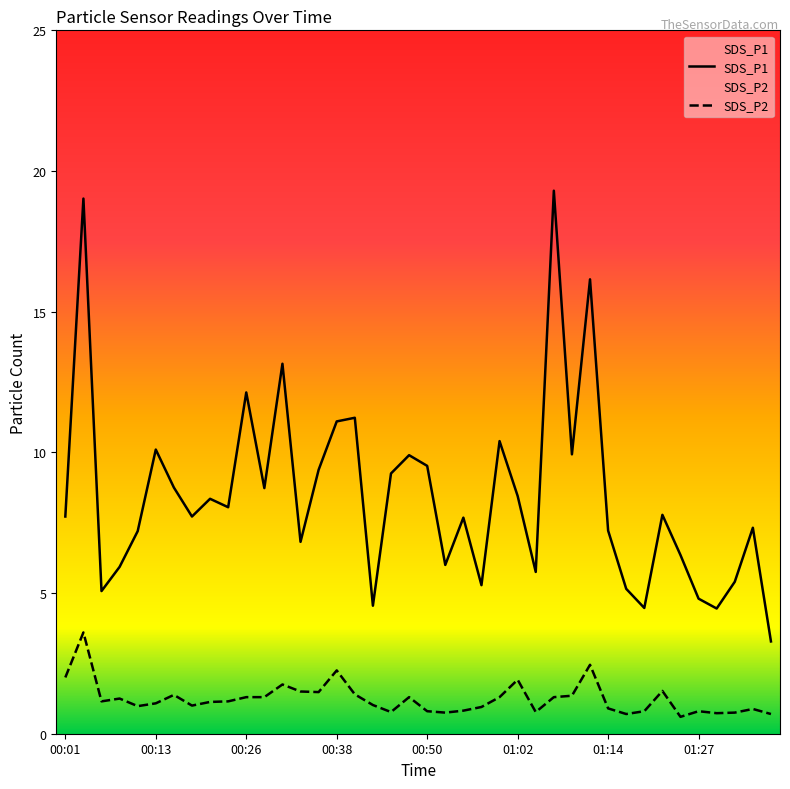

The value of SDS_P1 at 00:26 is 8.2. True or false?

False